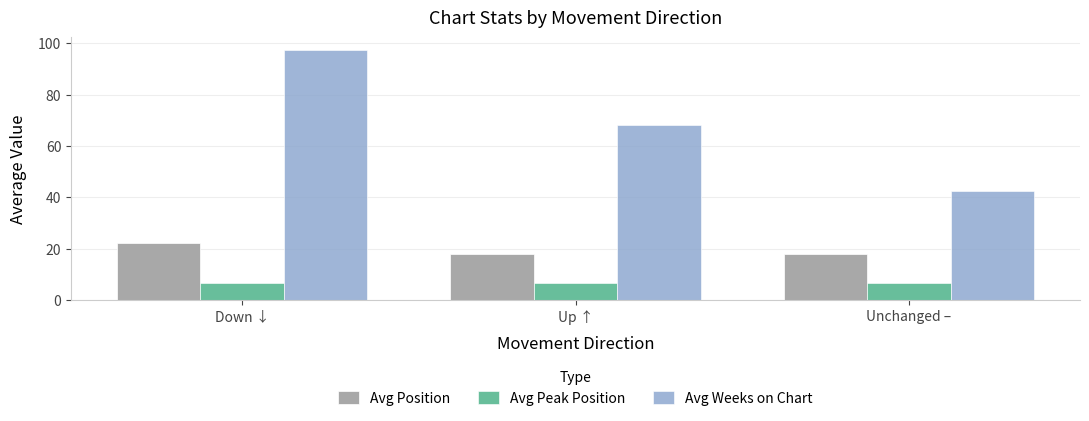

What value does the Avg Position series have at Unchanged –?

18.0